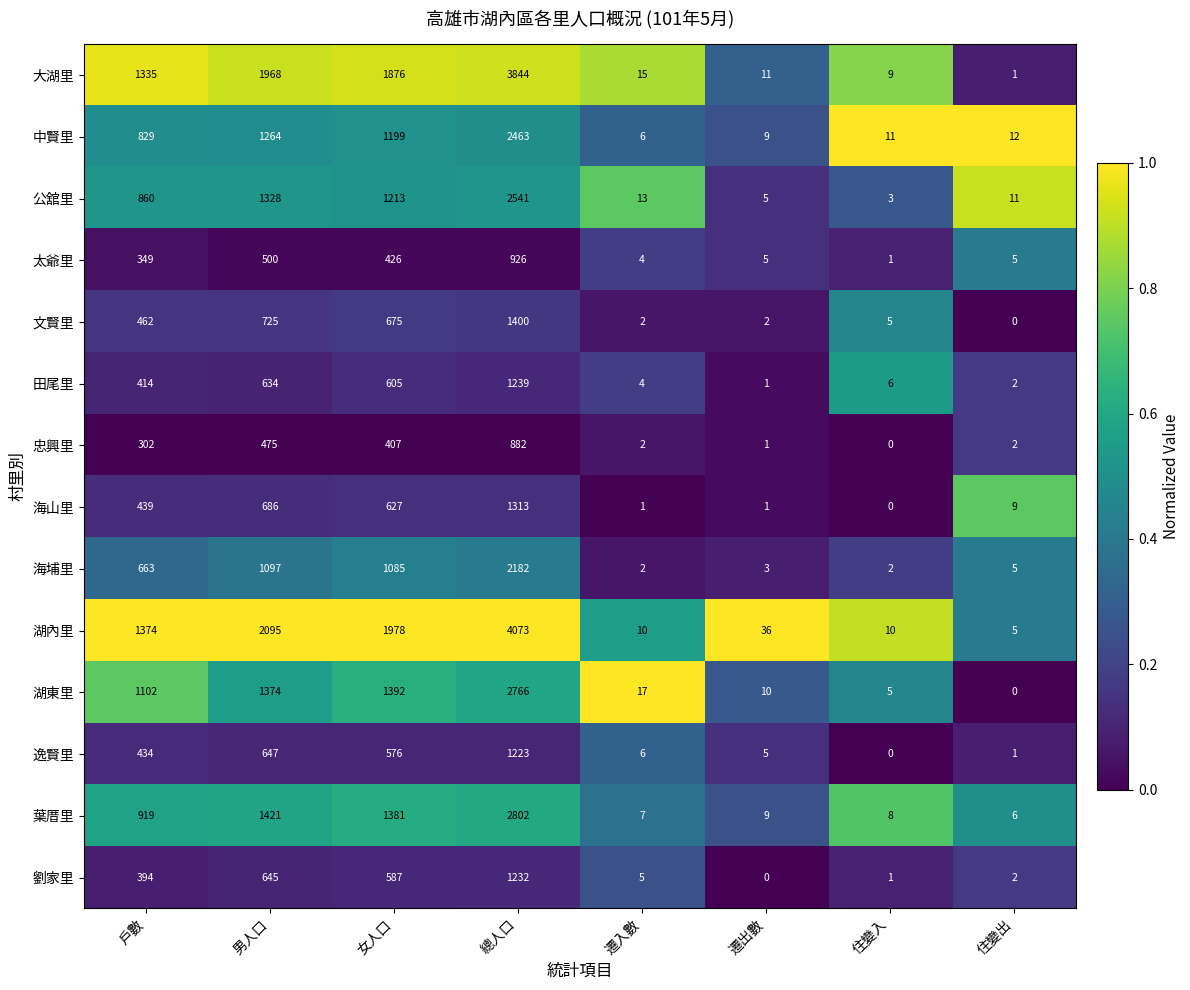

What is the difference between the 海埔里 values at 總人口 and 住變入?

2180